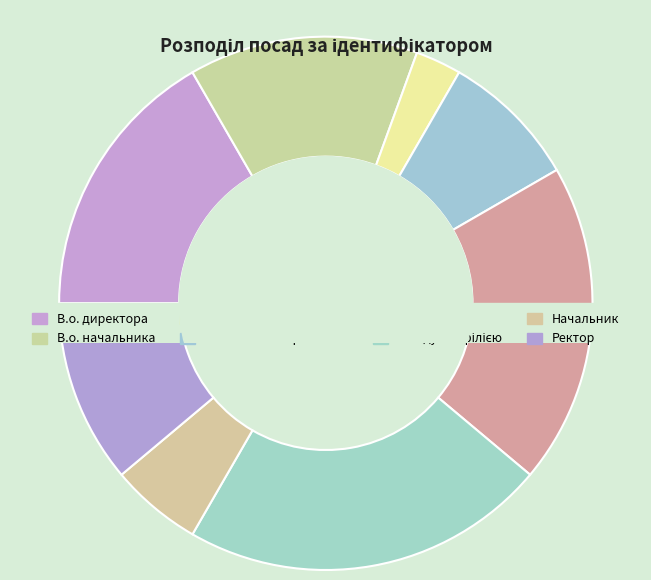

Which category has the smallest portion of the pie?

Генеральний директор